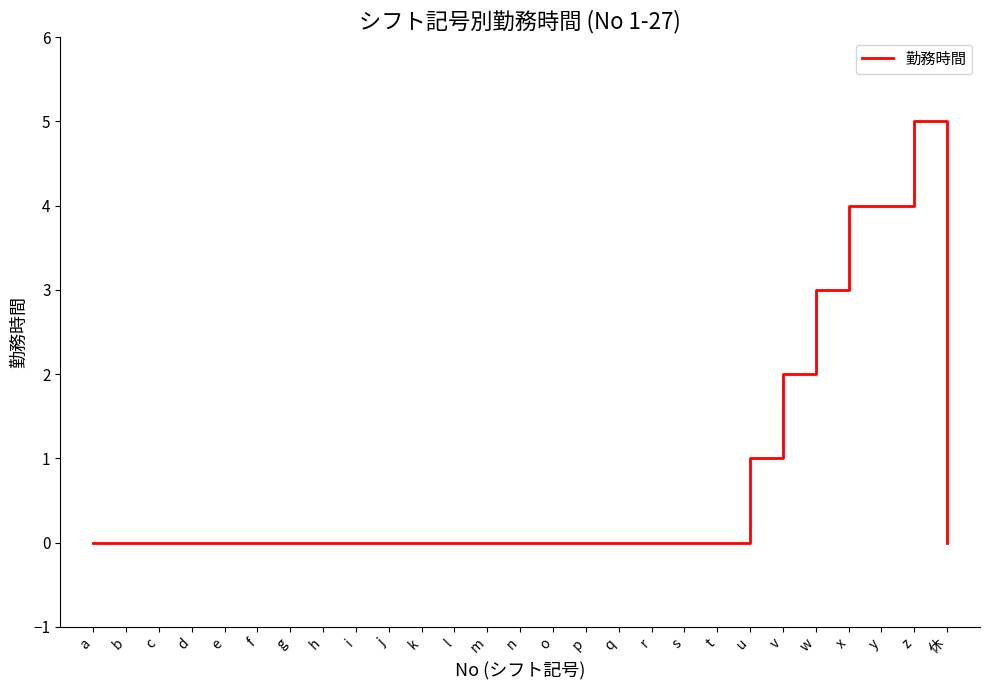

The value at q is -2. True or false?

False